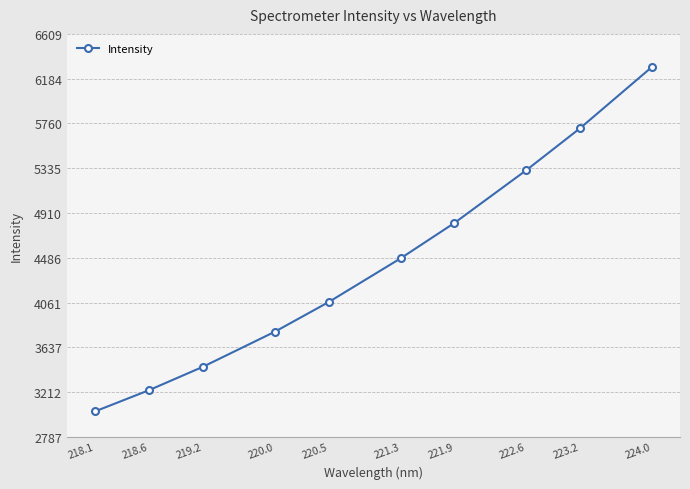

List the labels in order of value, largest first.

224.0, 223.2, 222.6, 221.9, 221.3, 220.5, 220.0, 219.2, 218.6, 218.1